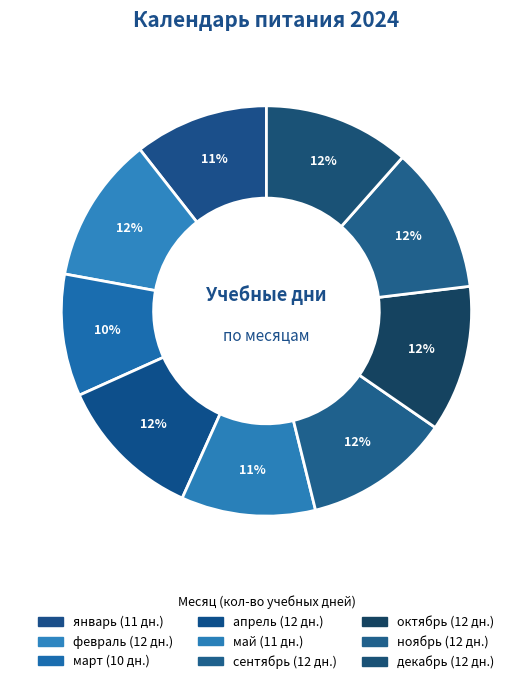

Do октябрь and май together represent more than half of the pie?

No